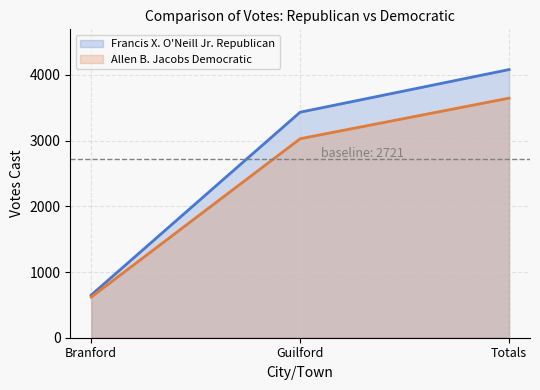

What is the minimum value for Francis X. O'Neill Jr. Republican_line?

649